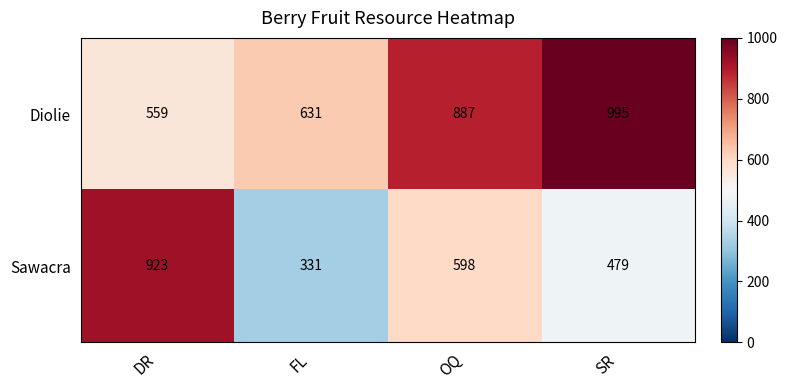

Rank the series by their maximum value, from lowest to highest.

Sawacra, Diolie